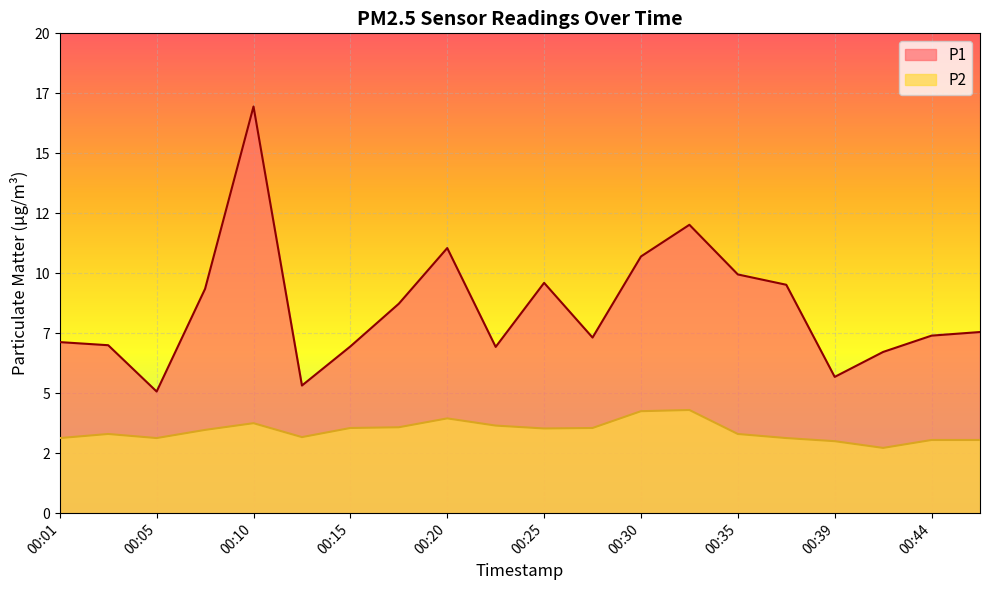

List the labels in order of P2 value, largest first.

00:32, 00:30, 00:20, 00:10, 00:22, 00:18, 00:15, 00:27, 00:25, 00:08, 00:03, 00:35, 00:13, 00:01, 00:05, 00:37, 00:44, 00:47, 00:39, 00:42